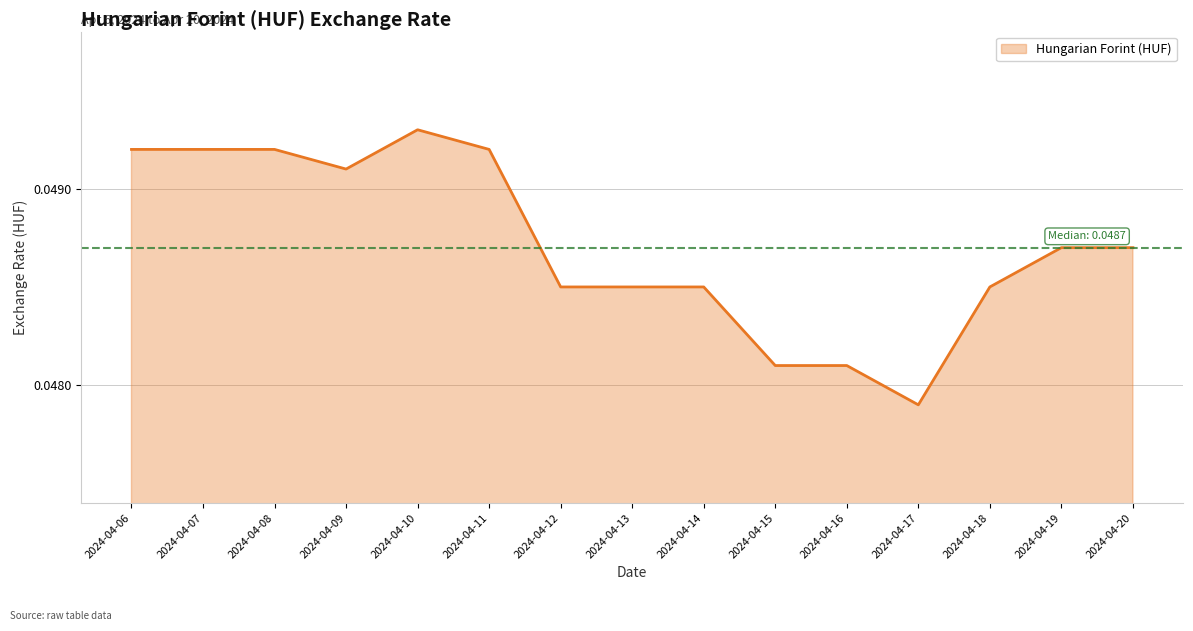

Does the chart have visible grid lines?

Yes